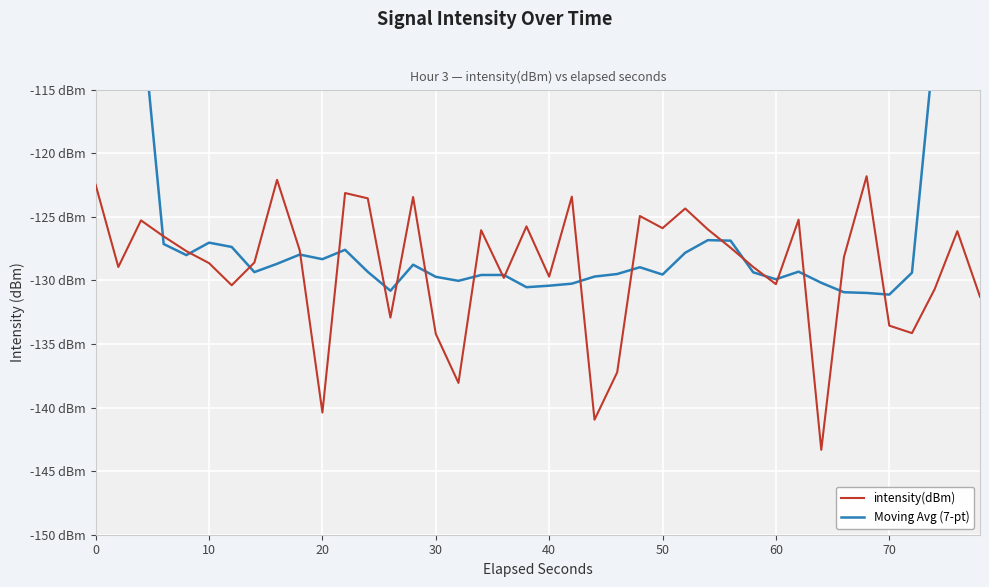

Reading left to right, what are all the values shown in this chart?

intensity(dBm): -122.5	-128.9	-125.3	-126.5	-127.7	-128.6	-130.4	-128.6	-122.1	-127.6	-140.4	-123.1	-123.6	-132.9	-123.4	-134.2	-138.1	-126.1	-129.8	-125.8	-129.7	-123.4	-141.0	-137.2	-124.9	-125.9	-124.3	-126.0	-127.4	-129.0	-130.3	-125.2	-143.3	-128.2	-121.8	-133.6	-134.1	-130.7	-126.1	-131.3
Moving Avg (7-pt): -71.9	-90.1	-108.5	-127.1	-128.0	-127.0	-127.4	-129.4	-128.7	-128.0	-128.3	-127.6	-129.3	-130.8	-128.8	-129.7	-130.0	-129.6	-129.6	-130.5	-130.4	-130.3	-129.7	-129.5	-129.0	-129.5	-127.8	-126.8	-126.9	-129.4	-129.9	-129.3	-130.2	-130.9	-131.0	-131.1	-129.4	-111.1	-93.7	-74.6